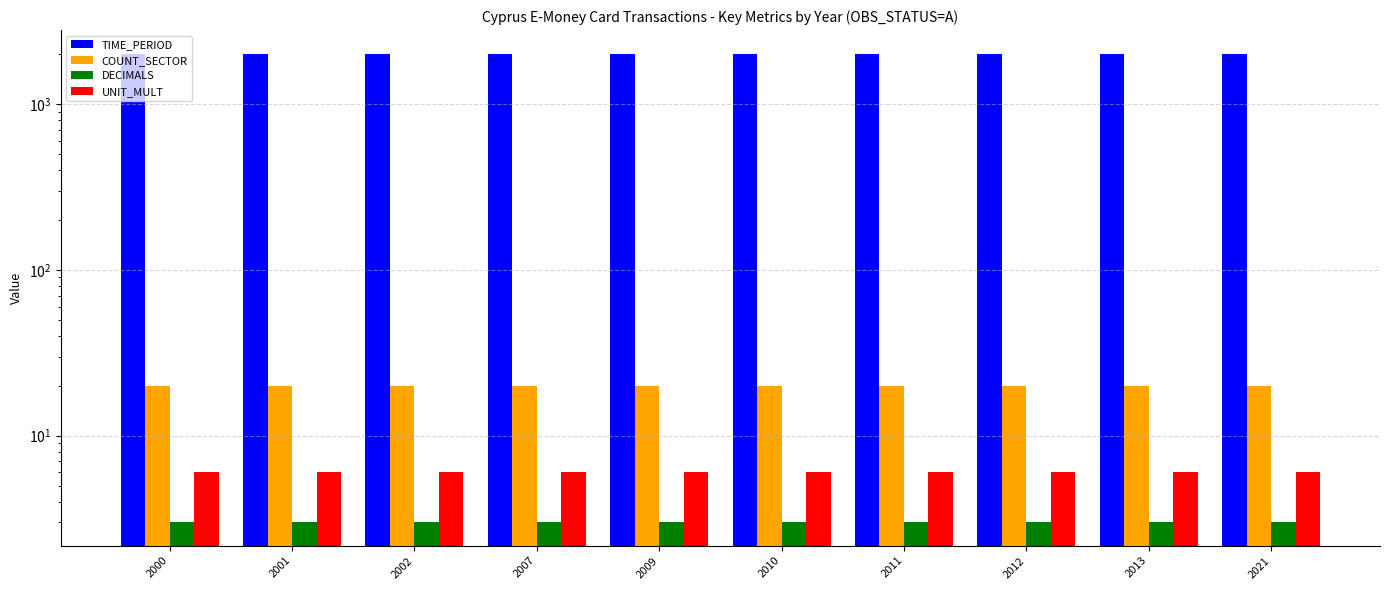

True or false: COUNT_SECTOR has a value of 20 at 2007.

True